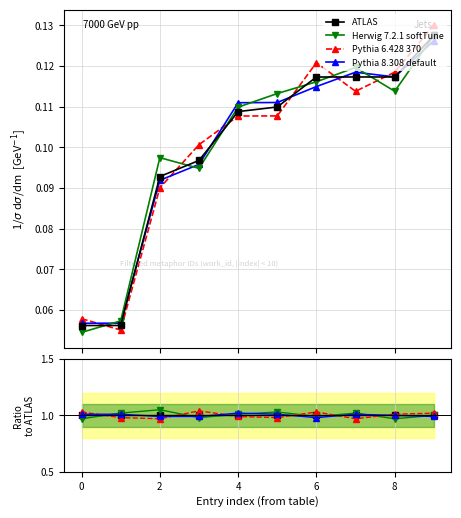

What are all the series names shown in the legend?

ATLAS, Herwig 7.2.1 softTune, Pythia 6.428 370, Pythia 8.308 default